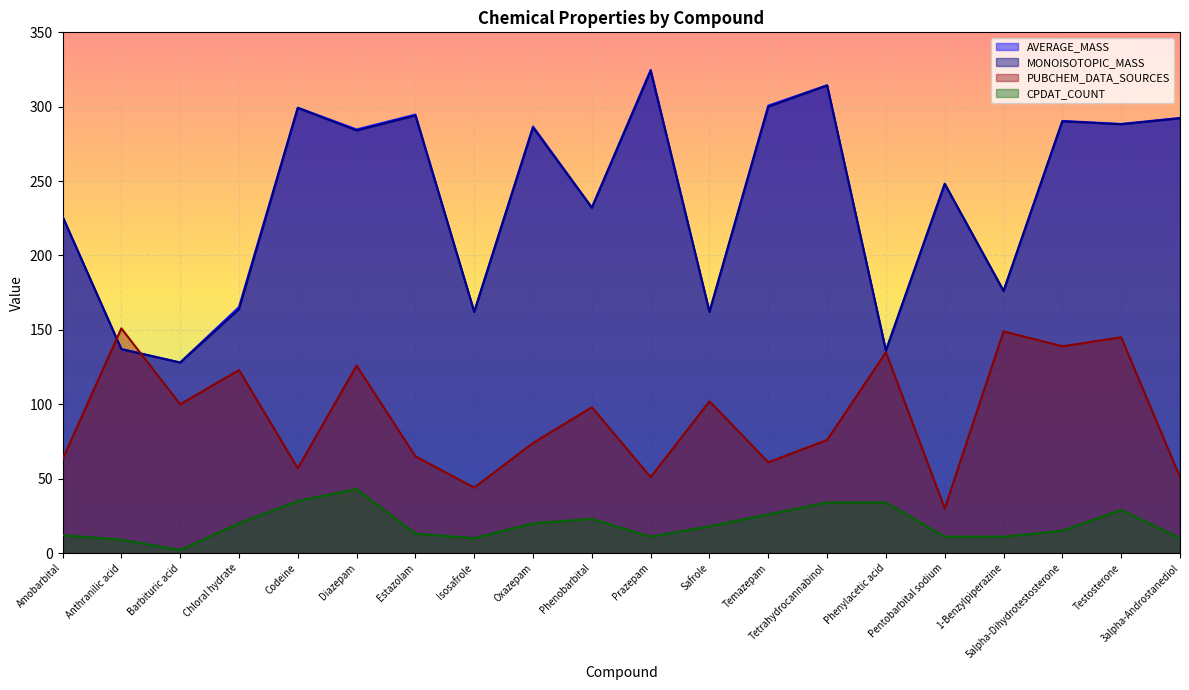

How many values in the MONOISOTOPIC_MASS series are below 284?

10